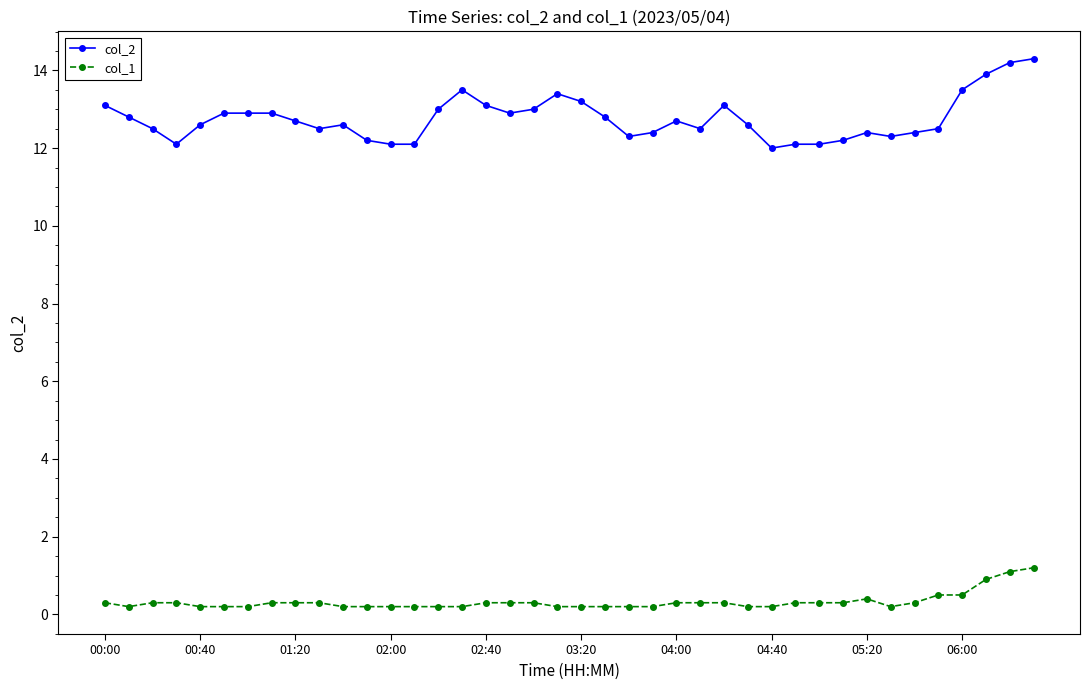

What is the average value of the col_1 series?

0.3